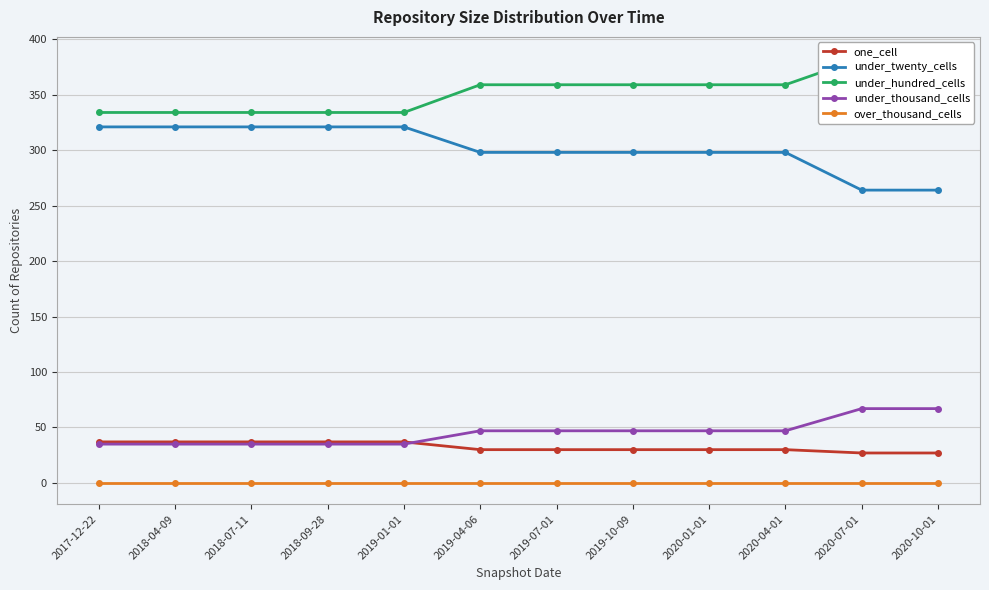

What is the lowest value of the under_twenty_cells series?

264